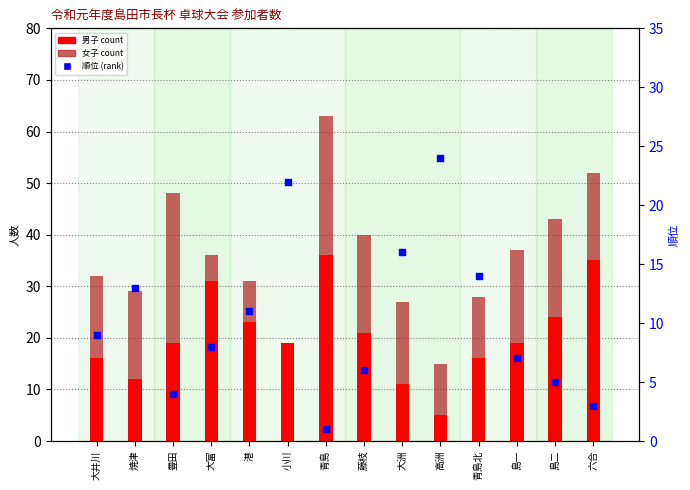

Which series has the largest Y range (max minus min)?

男子